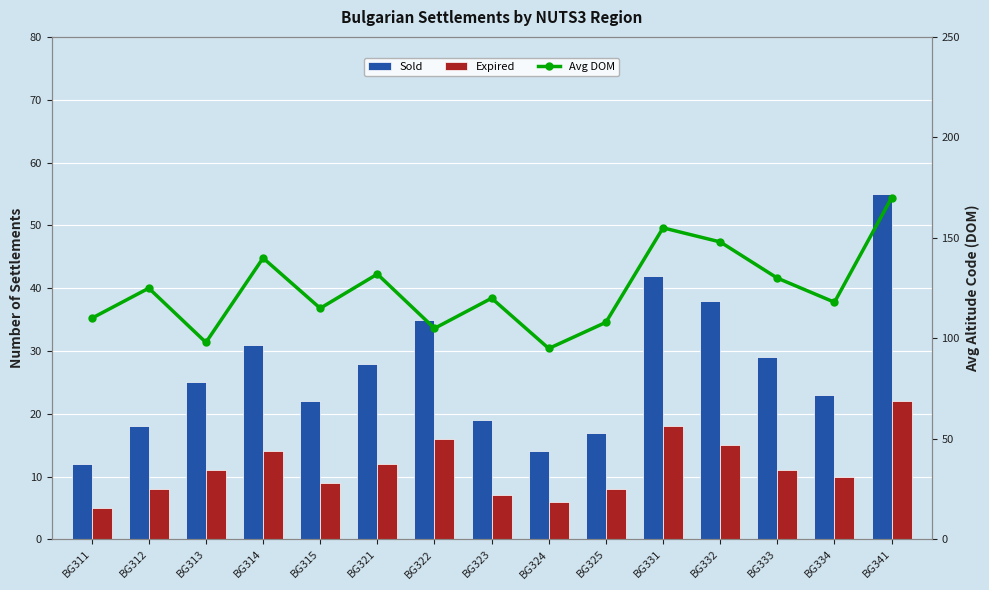

Between BG321 and BG333, which series saw the biggest shift?

Avg DOM